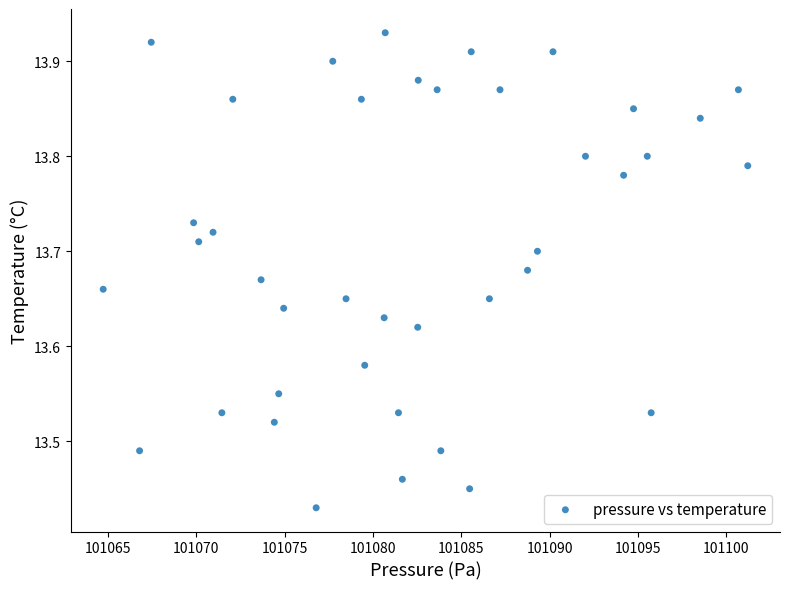

What is the range of Y values (max minus min)?

0.5